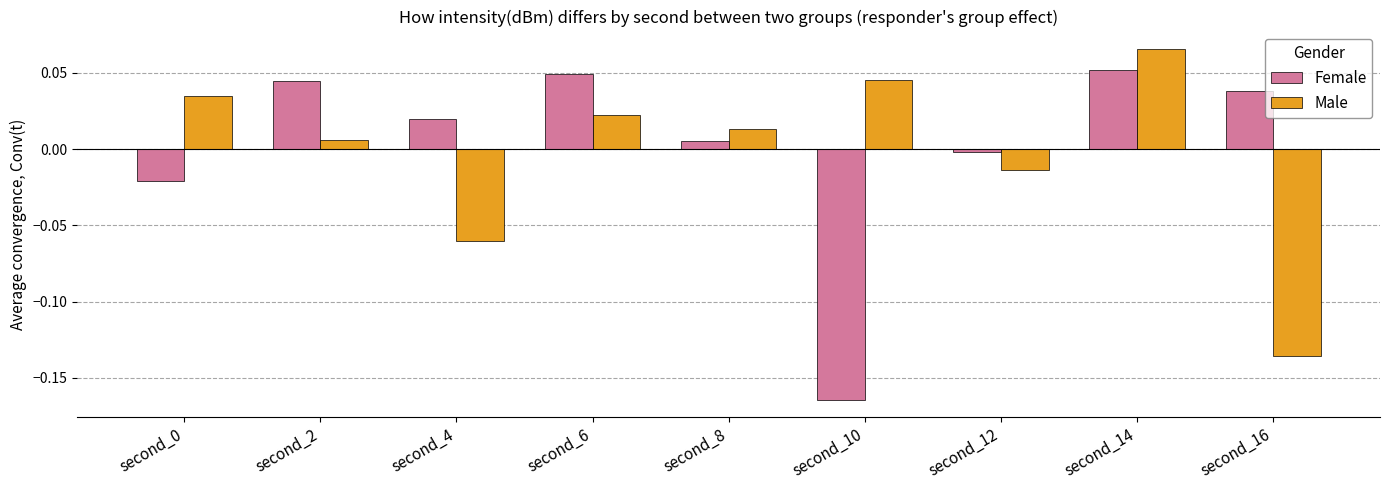

Rank the series by their average value, from highest to lowest.

Female, Male